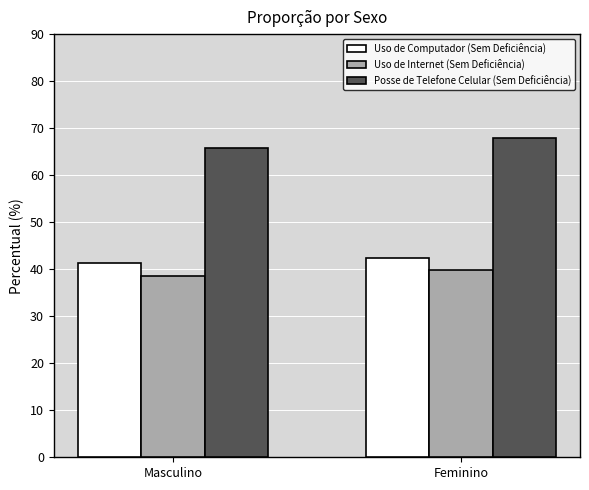

Which series changed the most between Masculino and Feminino?

Posse de Telefone Celular (Sem Deficiência)